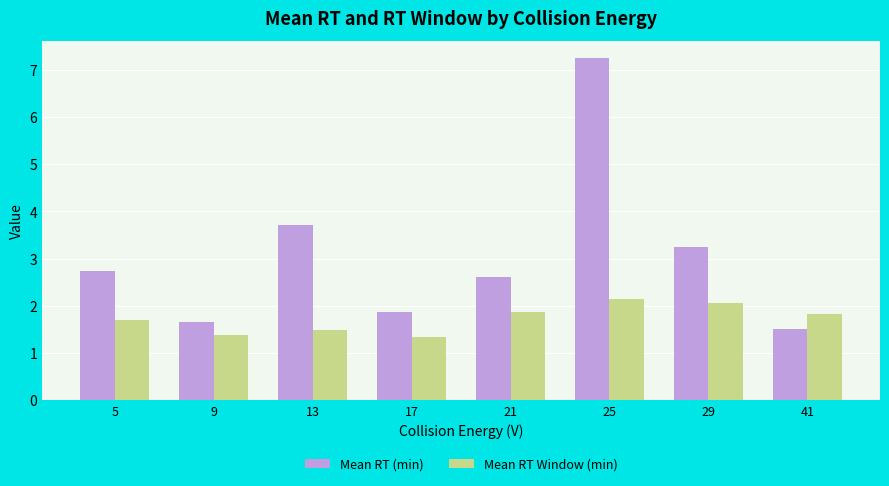

What is the difference between the maximum and minimum values in the Mean RT Window (min) series?

0.8